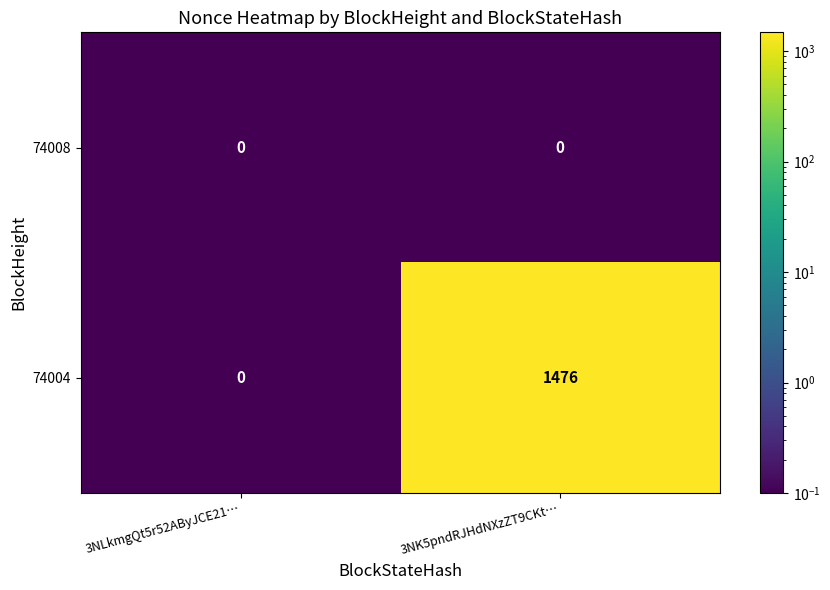

What is the sum of all 74004 values?

1476